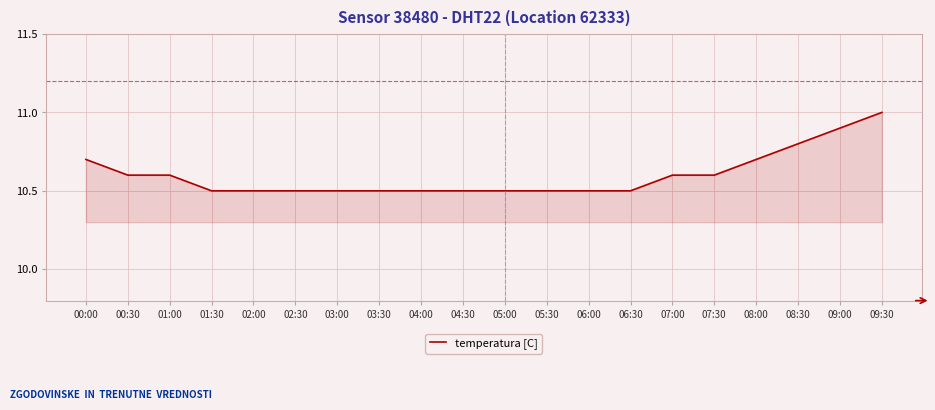

Does the chart display data point markers on the line(s)?

No